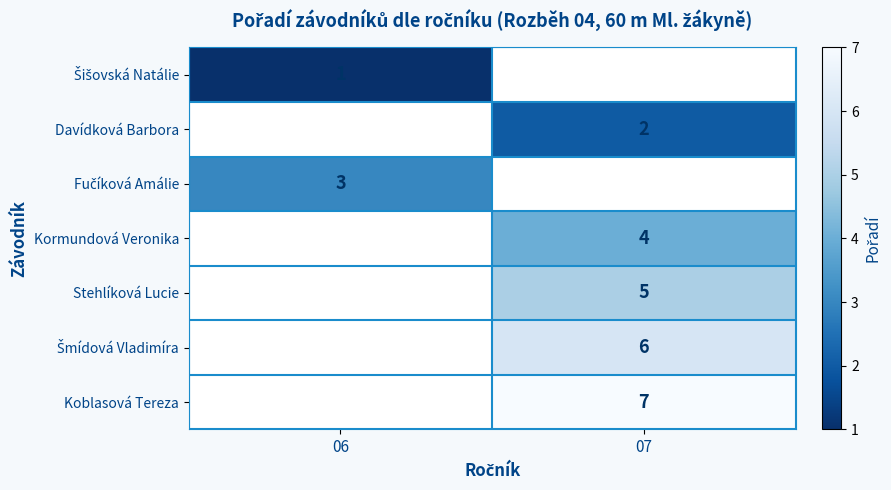

At which category does the chart reach its minimum across all series?

06